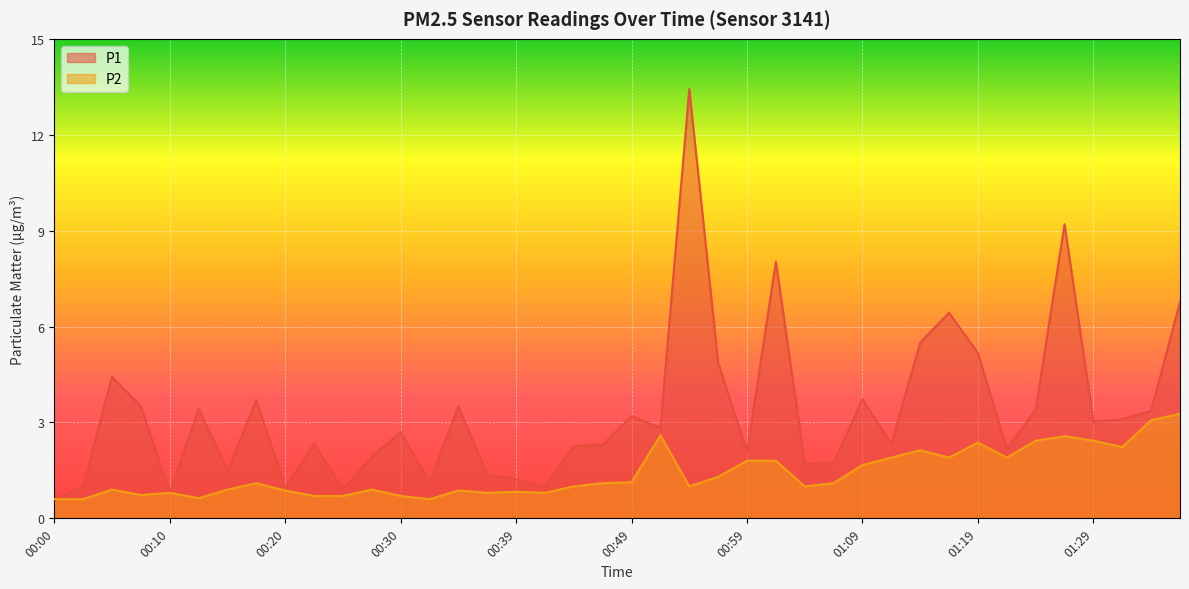

At 01:24, list the series in order from largest to smallest.

P1, P2